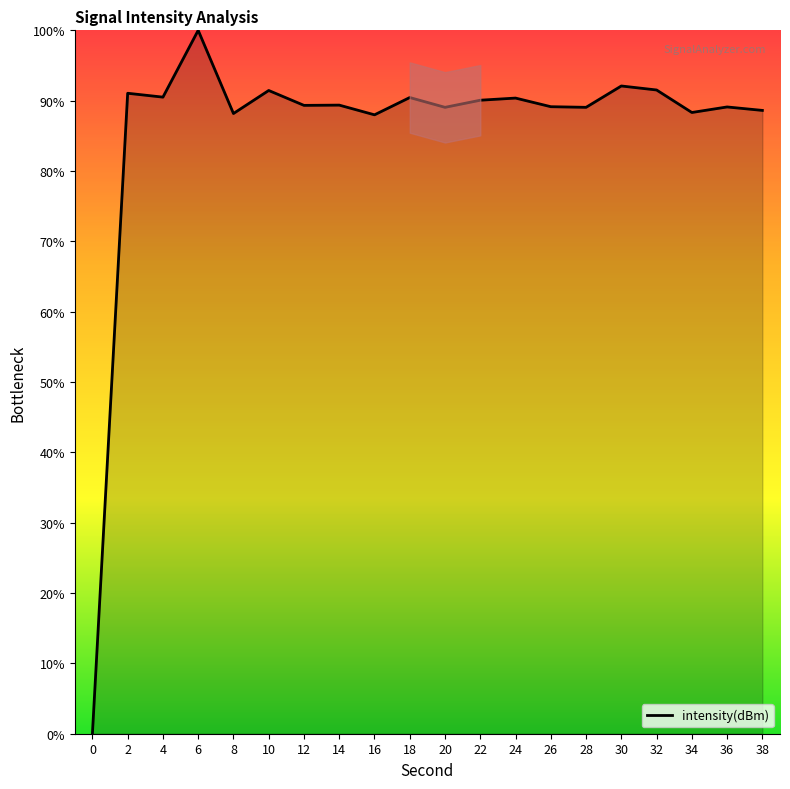

Where does the data first go above 89?

2